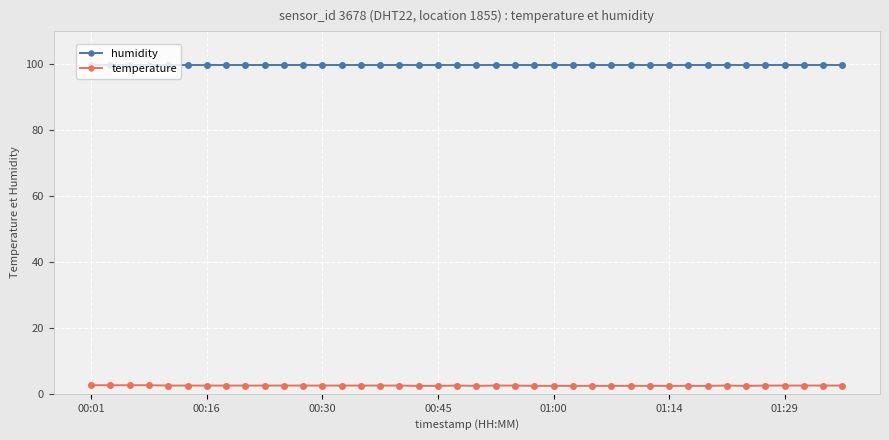

What is the value of the temperature point at the 2nd from the left?

2.6